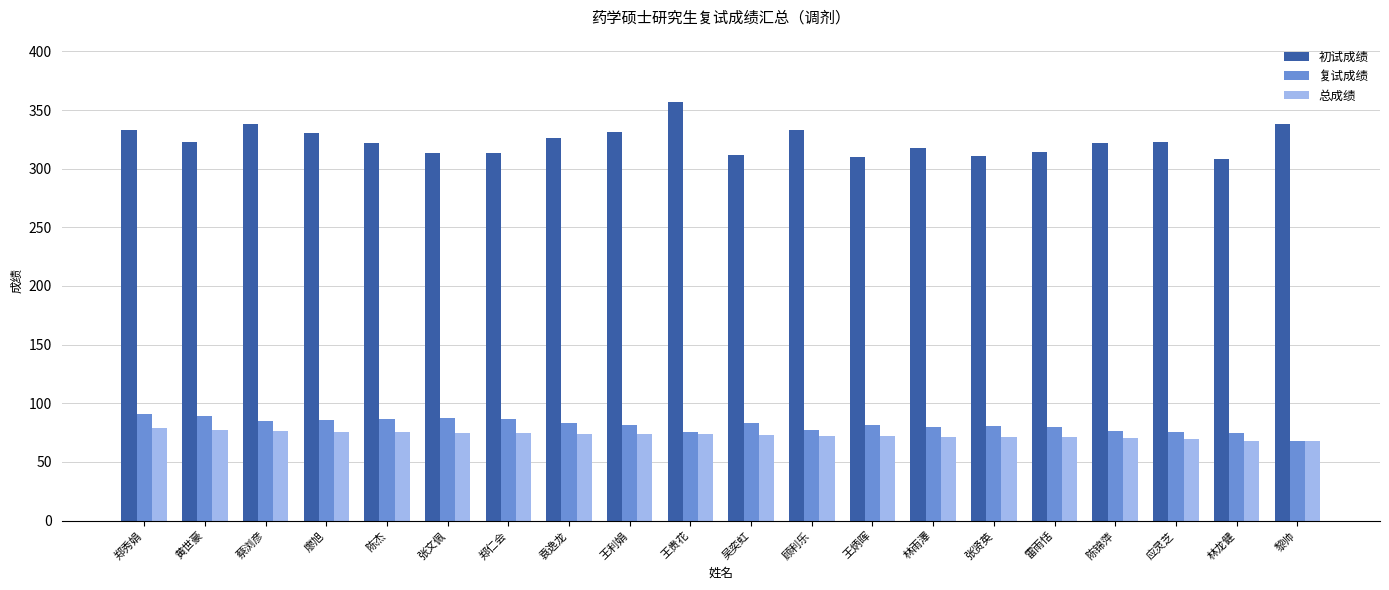

The value of 初试成绩 at 陈杰 is 322.0. True or false?

True